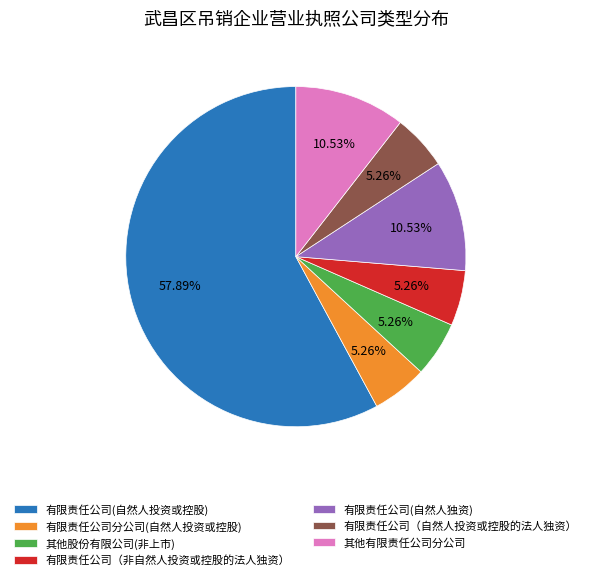

To the nearest percent, what is the difference between the largest and smallest slice percentages?

53%